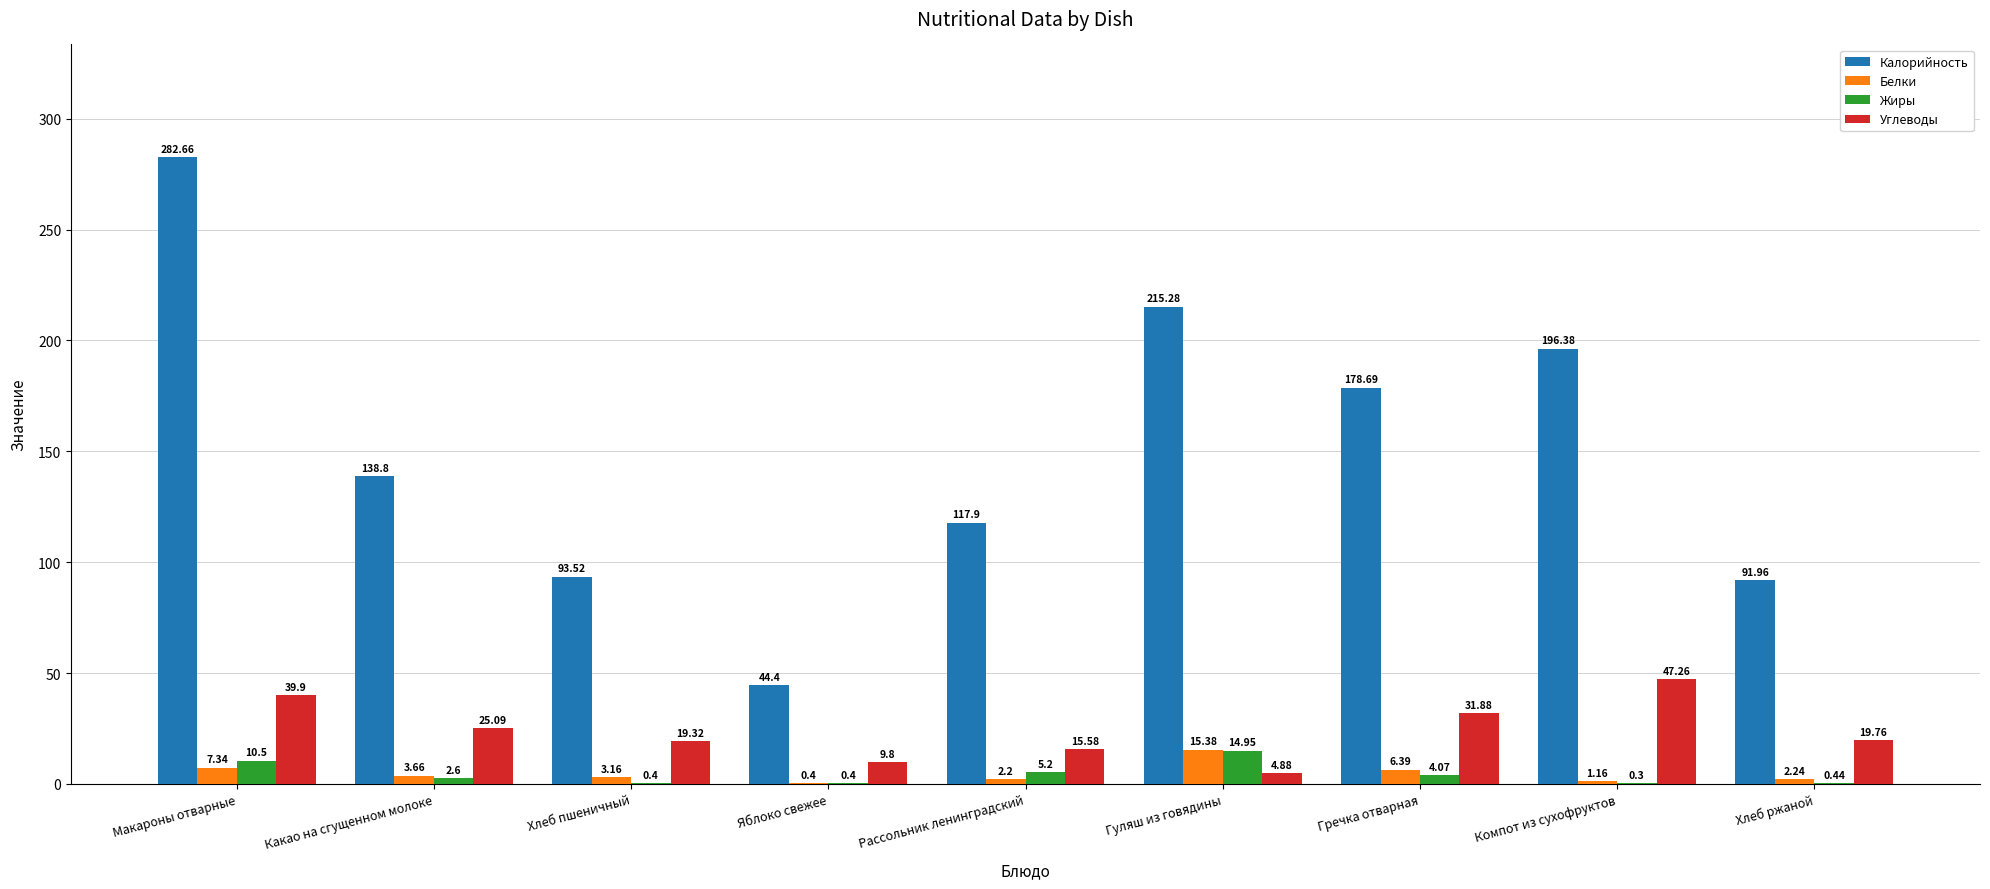

What is the greatest value displayed?

282.7